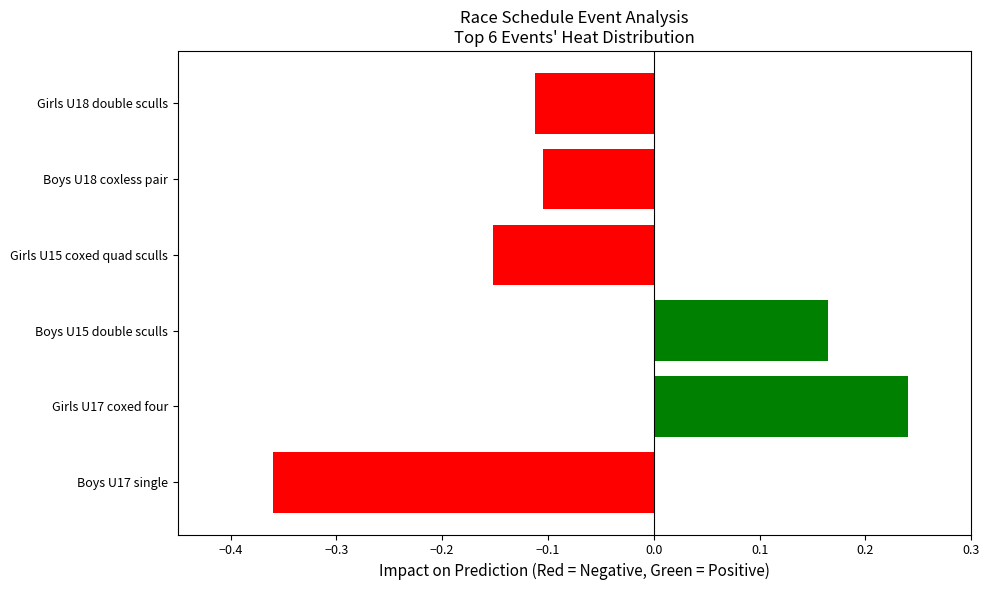

How many negative values are there?

4